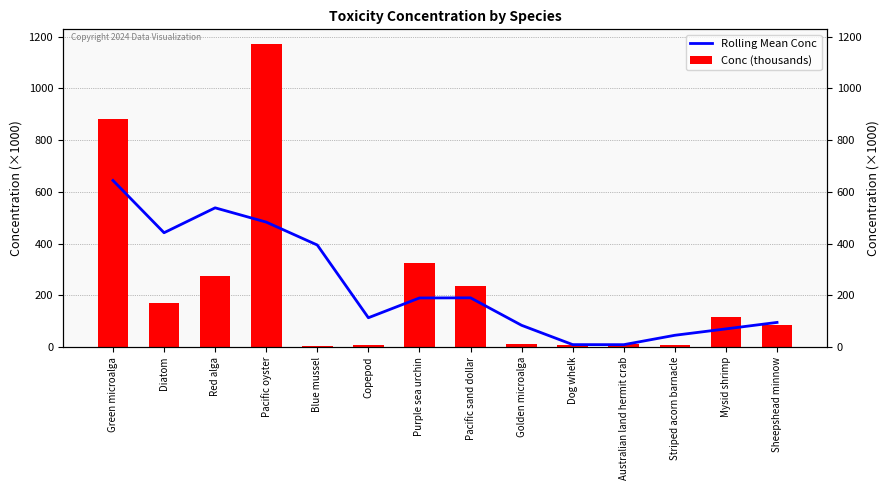

What is the difference between the maximum and minimum values in the Conc (thousands) series?

1165.6